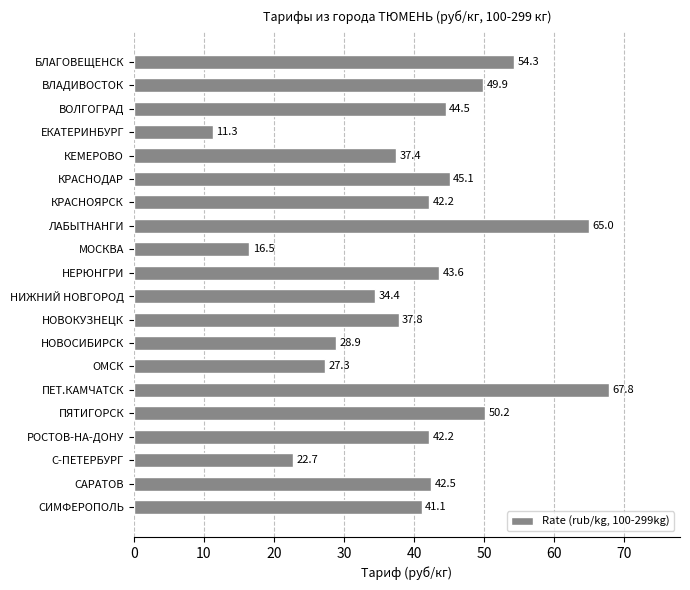

Between НОВОСИБИРСК and ВОЛГОГРАД, which is larger?

ВОЛГОГРАД